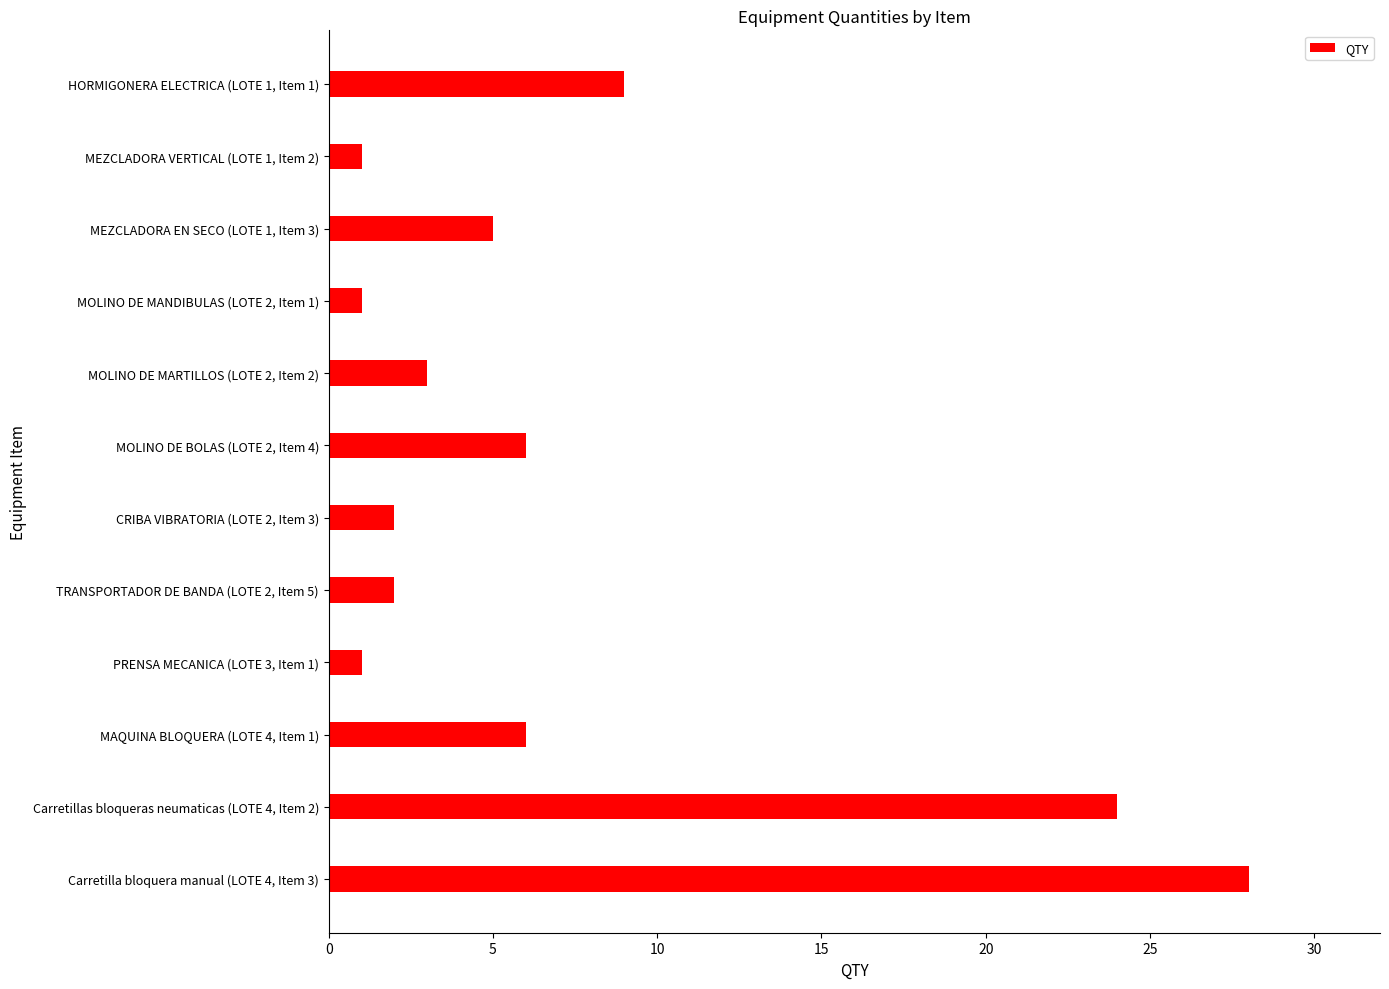

Are the bars horizontal?

Yes